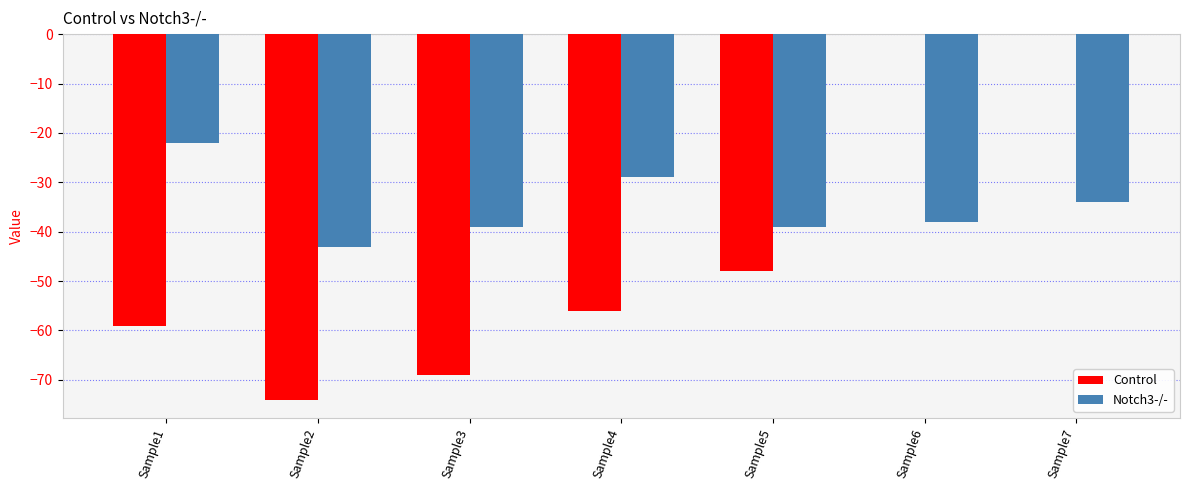

At which category is the sum across all series the highest?

Sample7